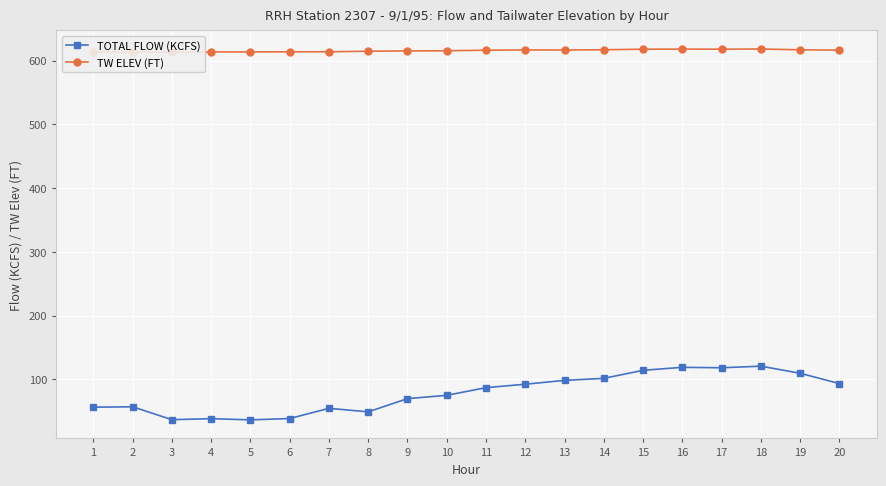

Which series has the largest total across all categories?

TW ELEV (FT)